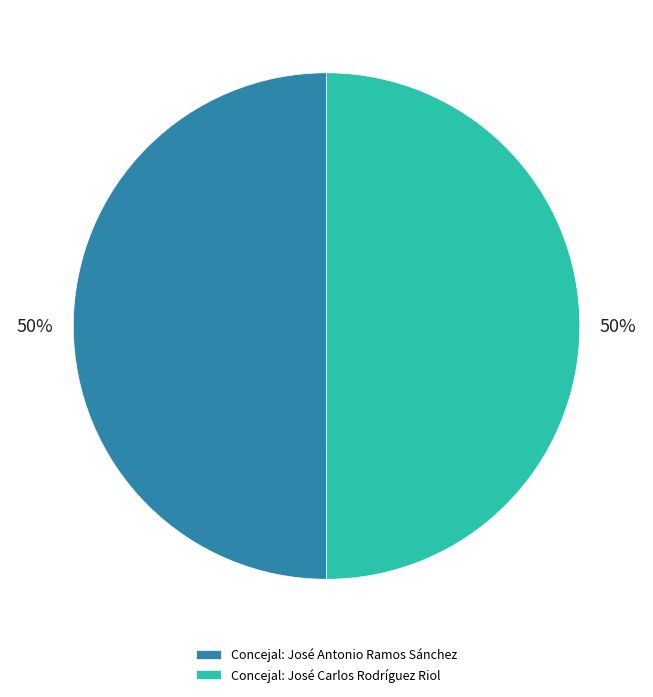

True or false: Concejal: José Carlos Rodríguez Riol accounts for 50% of the total.

True